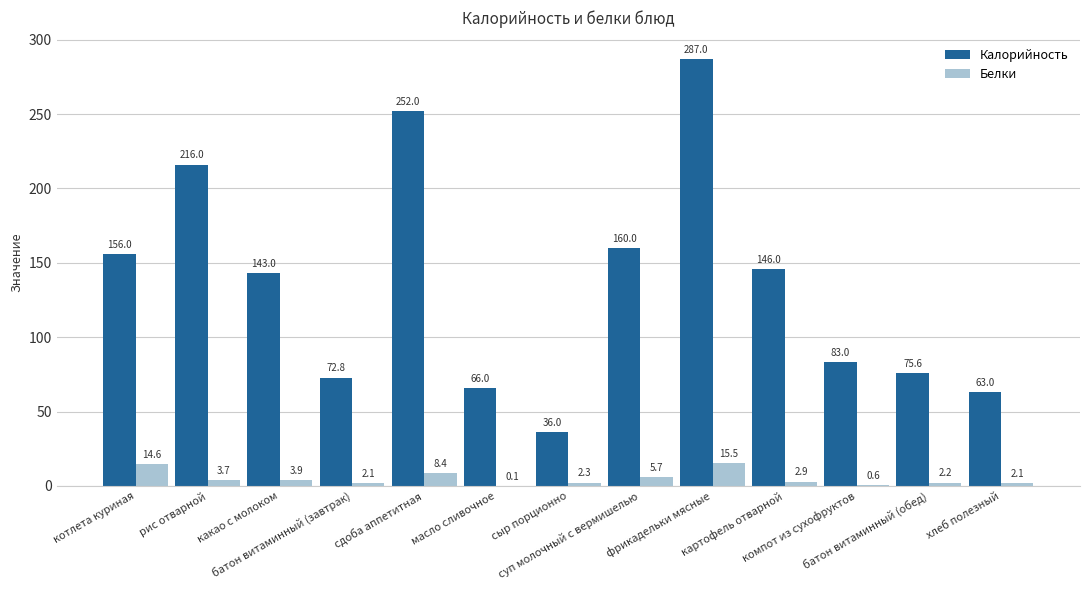

What is the highest value of the Белки series?

15.5